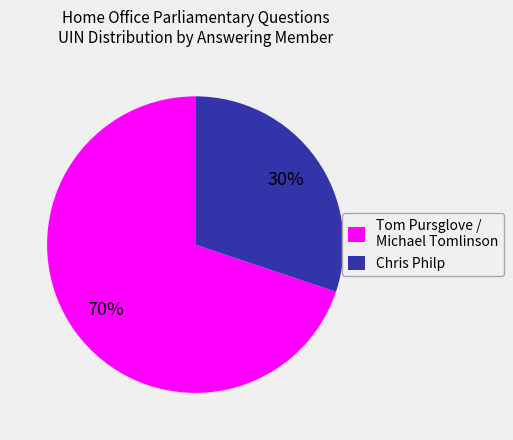

Does Chris Philp represent more than half of the total?

No